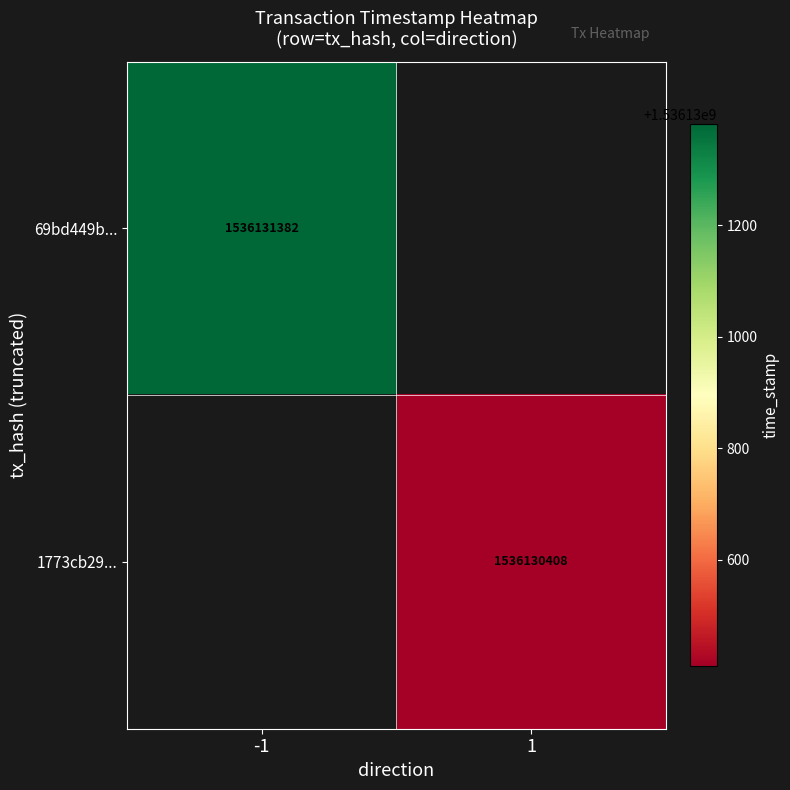

Reading right to left, extract all data points from this chart.

69bd449ba0b39e669d8ab3649e7350417e39b83: 1536131382	-1
1773cb29703c3c795cbac8bebb1b4f420369ab6: 1536130408	1